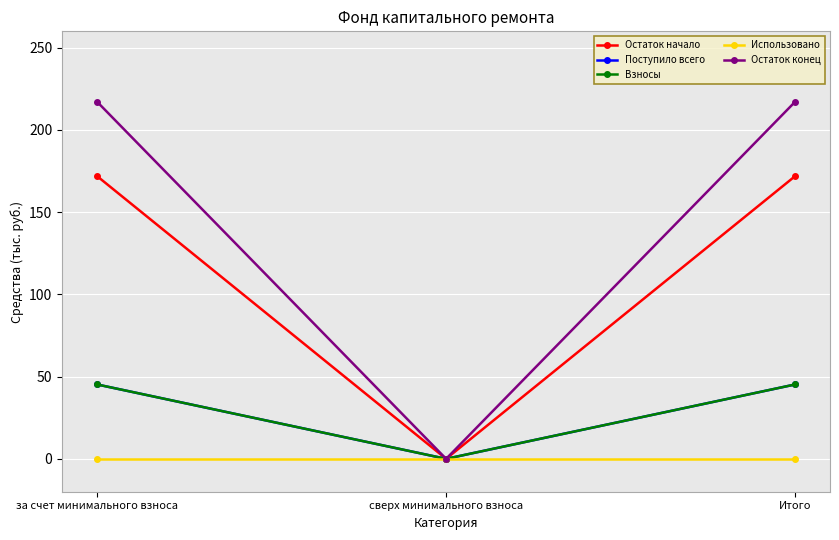

What is the total value across all series at Итого?

479.5